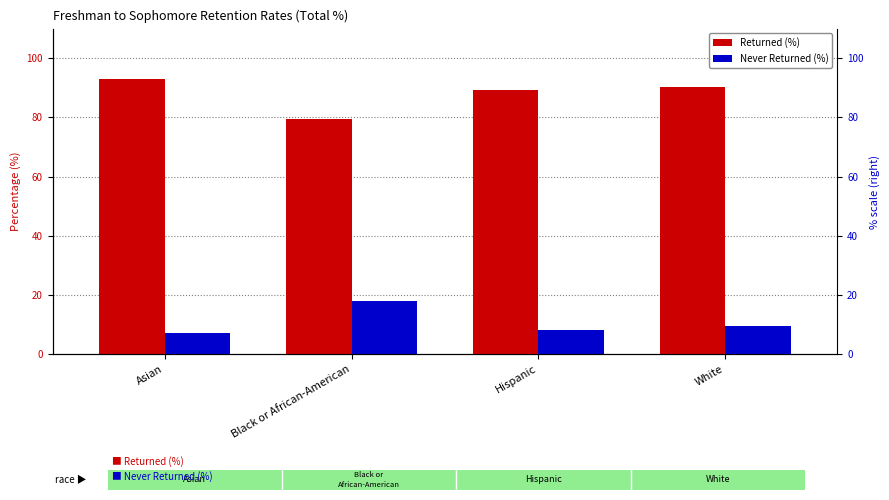

What is the total value across all series at White?

99.8